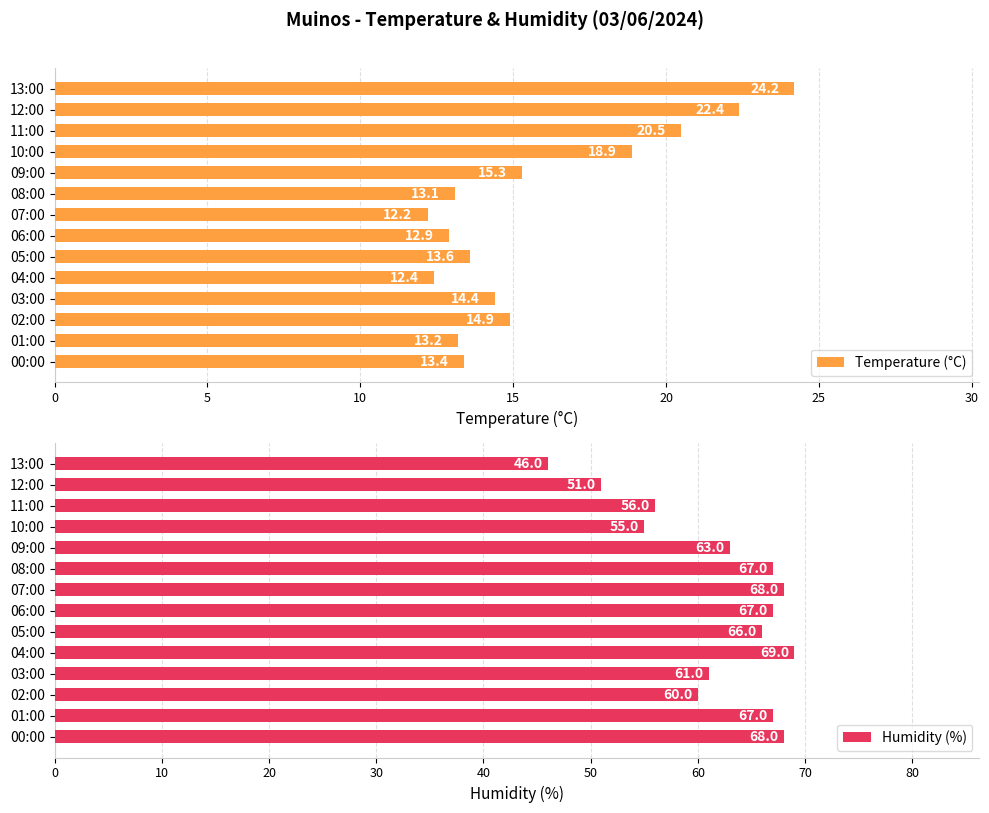

Read the Temperature (°C) value at 09:00.

15.3